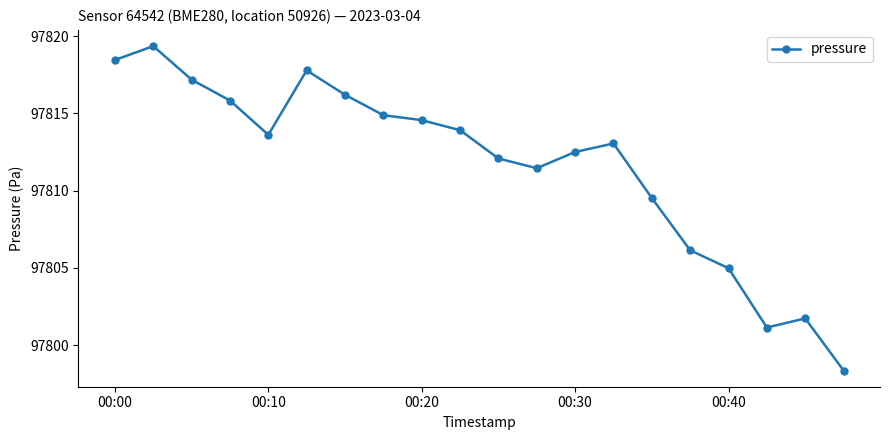

What is the value of the 2nd point from the left?

97819.4